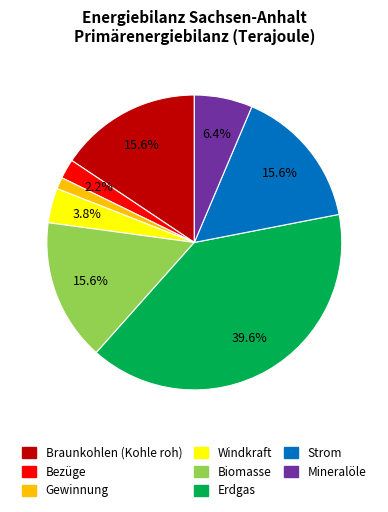

Is Biomasse the majority of the pie?

No